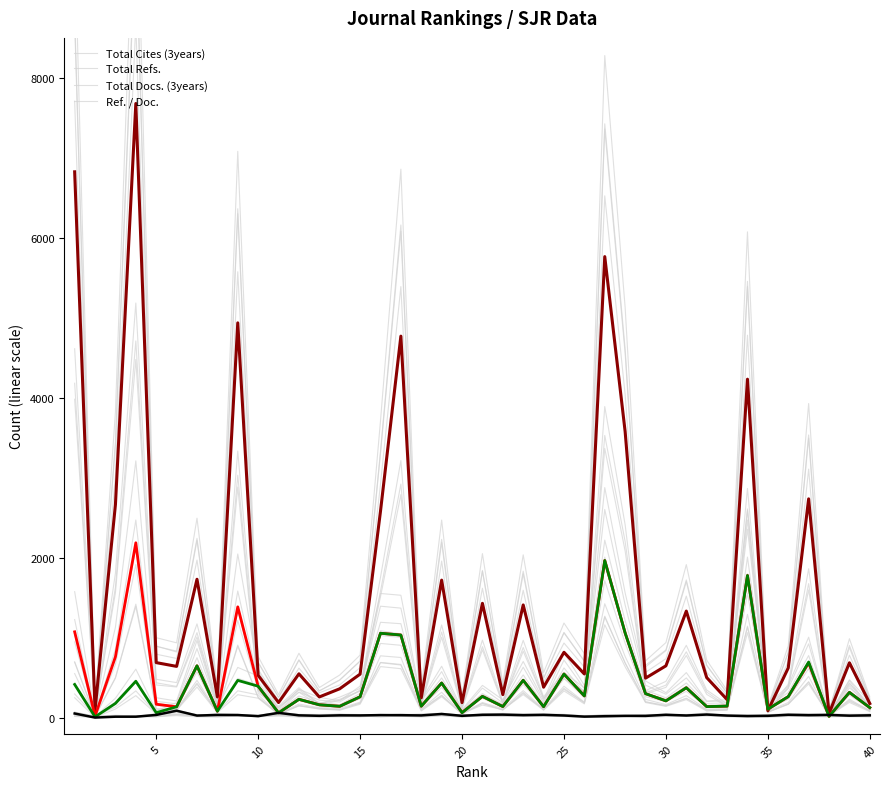

Is this an area chart (filled region under the line)?

No